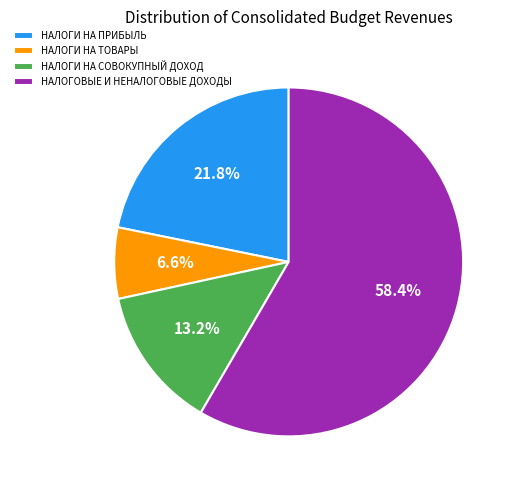

The НАЛОГИ НА СОВОКУПНЫЙ ДОХОД slice represents 13% of the pie. True or false?

True